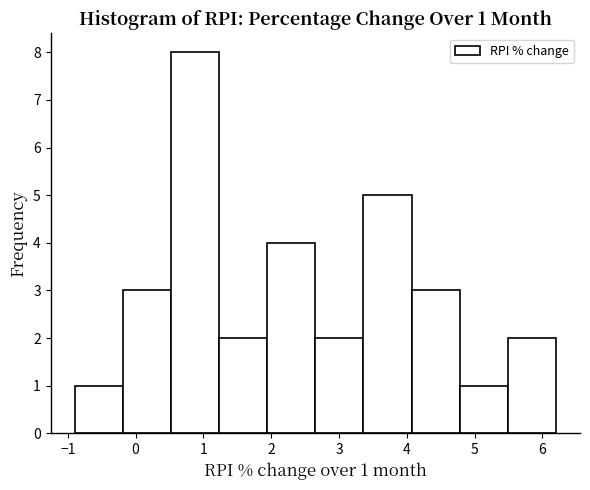

Over which range of the x-axis is the bar tallest?

0.52 to 1.23